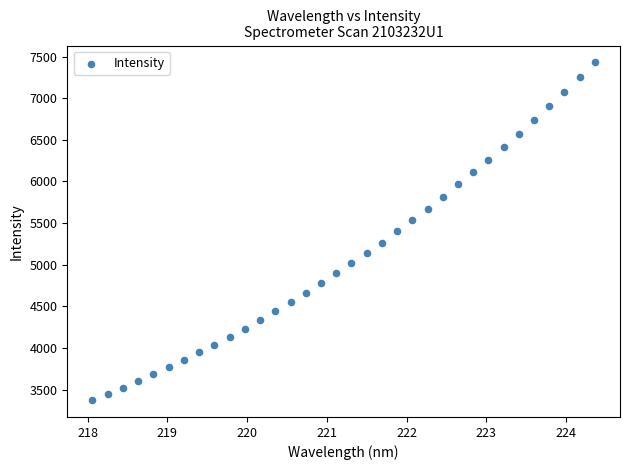

What is the range of X values (max minus min)?

6.3